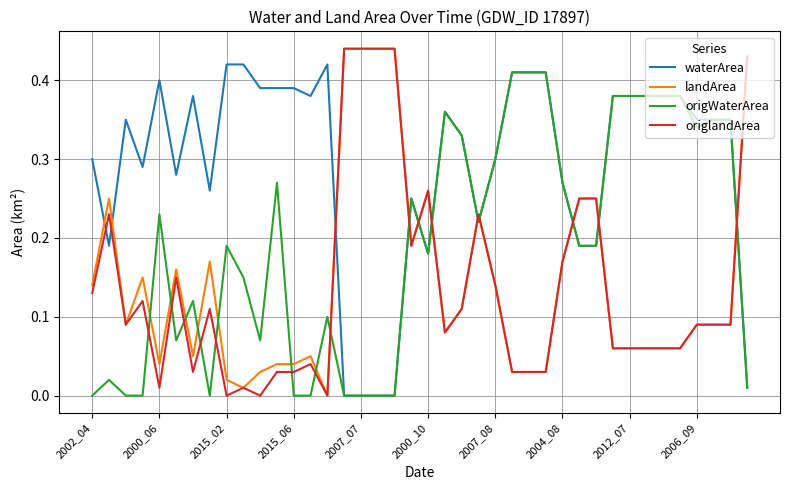

Is this an area chart (filled region under the line)?

No